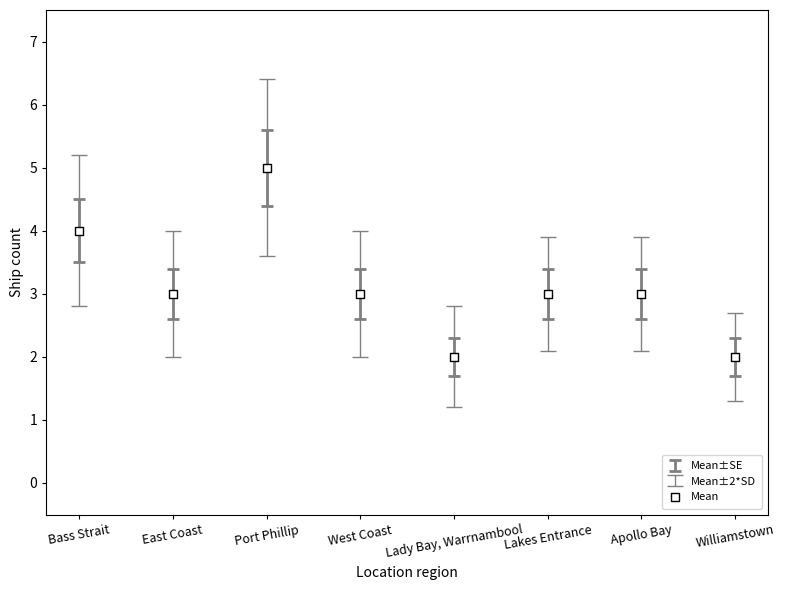

What is the average Y value?

3